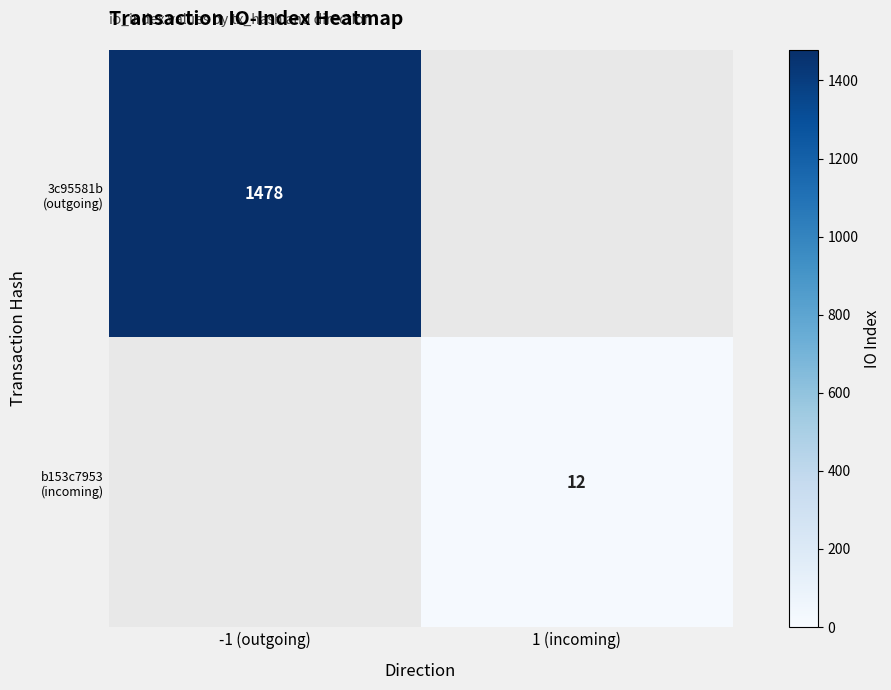

Where is 3c95581b (outgoing) nearest to the value 1478?

-1 (outgoing)